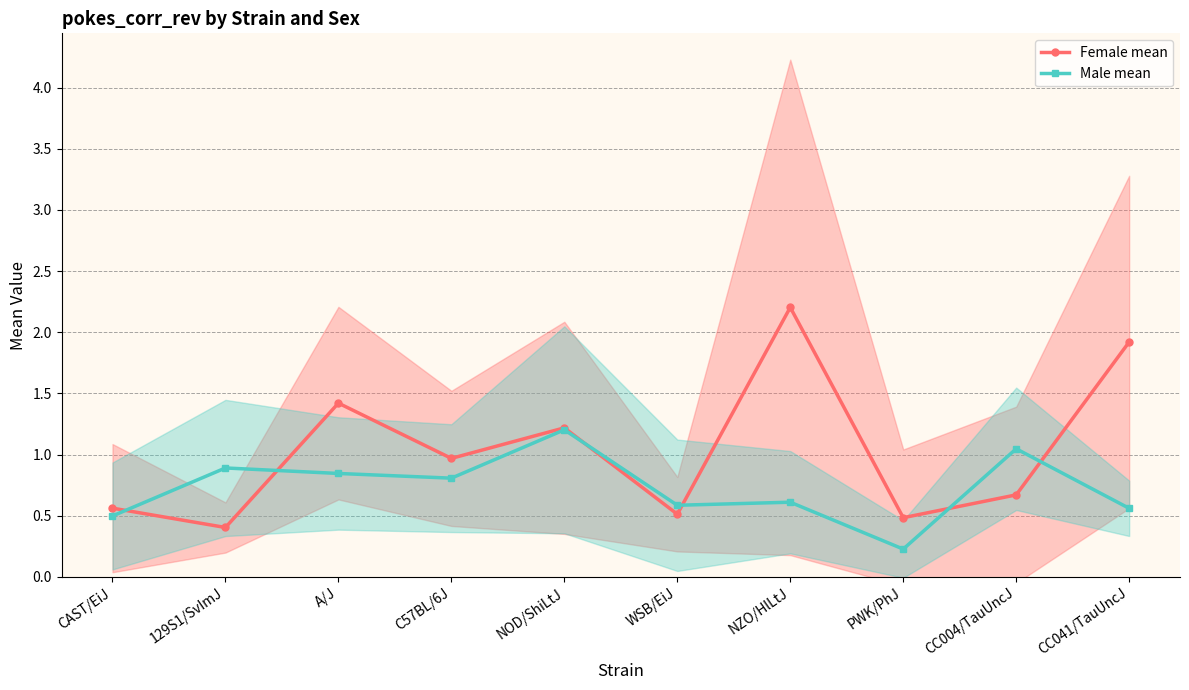

Rank the series by their maximum value, from highest to lowest.

Female mean, Male mean